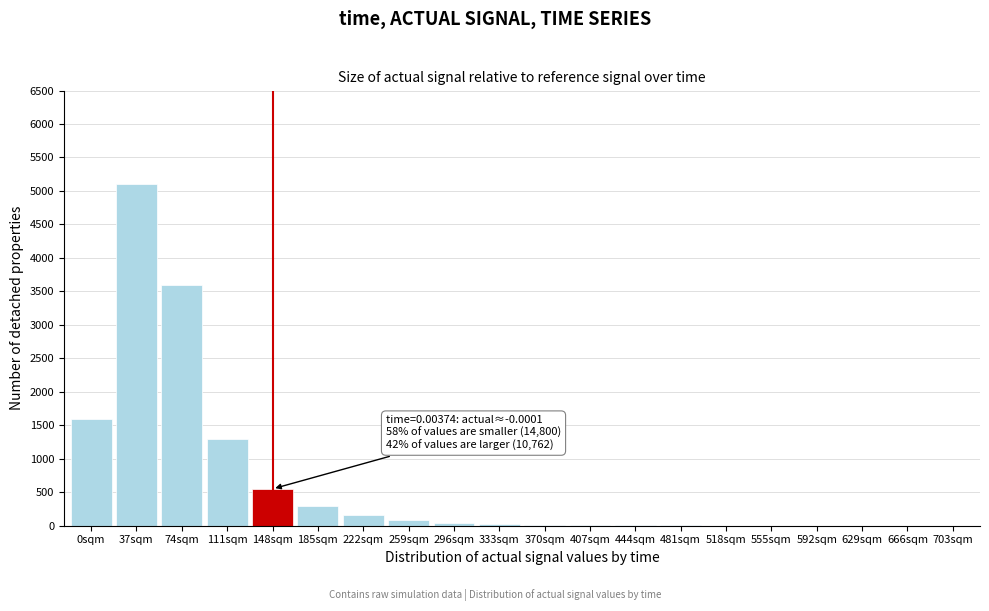

At which category does the chart reach its peak across all series?

37sqm